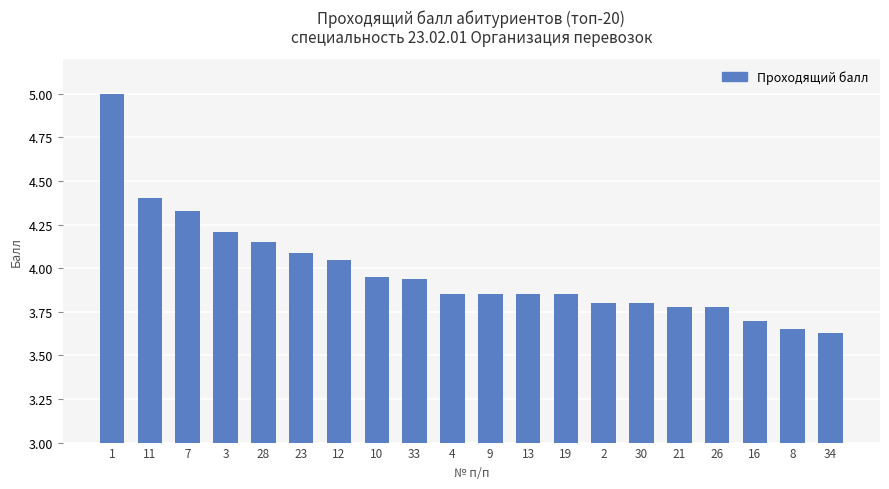

Is it true that the value at 13 is 6.8?

False